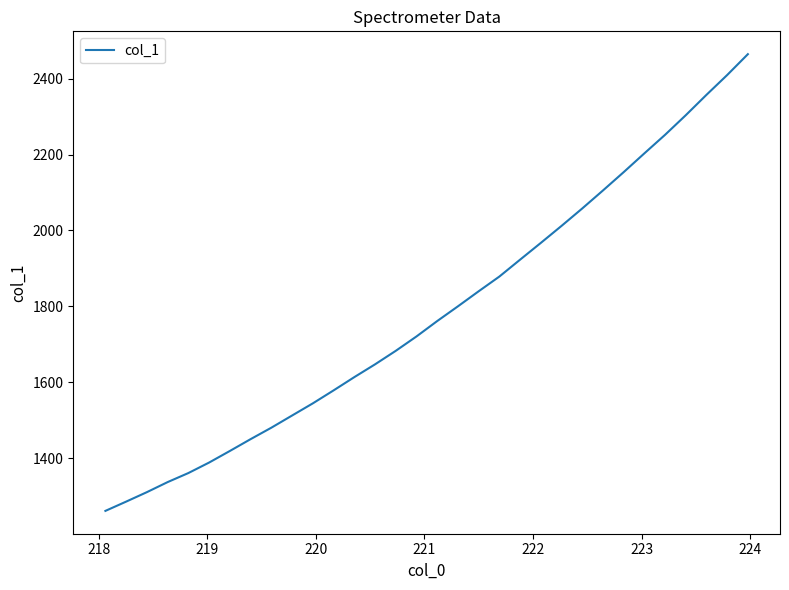

What is the smallest value displayed?

1260.6